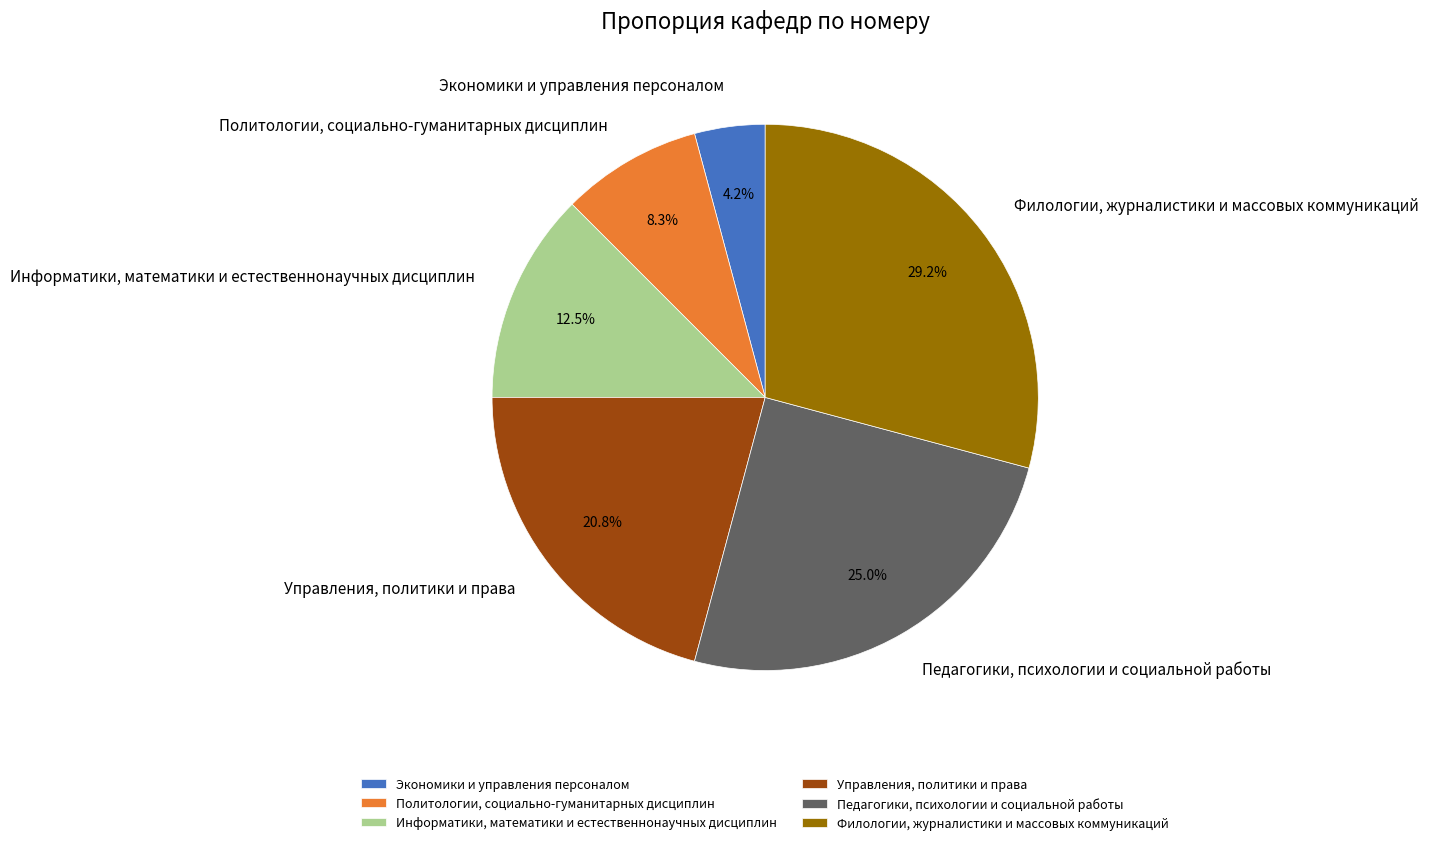

To the nearest percent, what portion does Экономики и управления персоналом represent?

4%